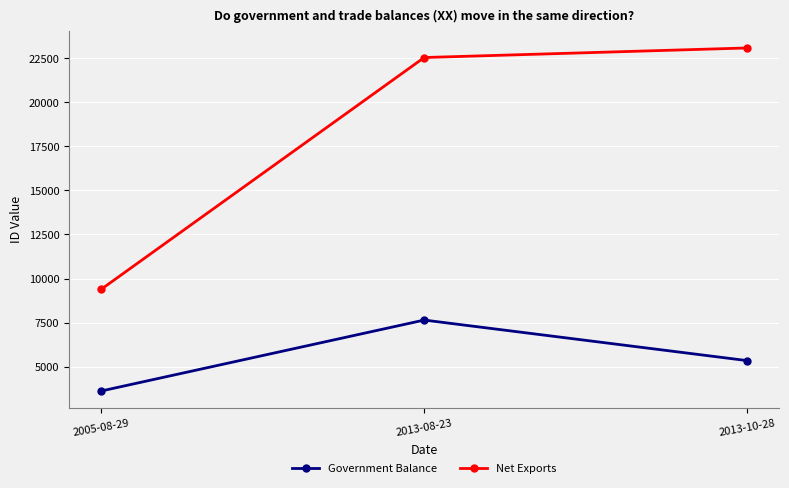

Which category has the lowest value in the Government Balance series?

2005-08-29